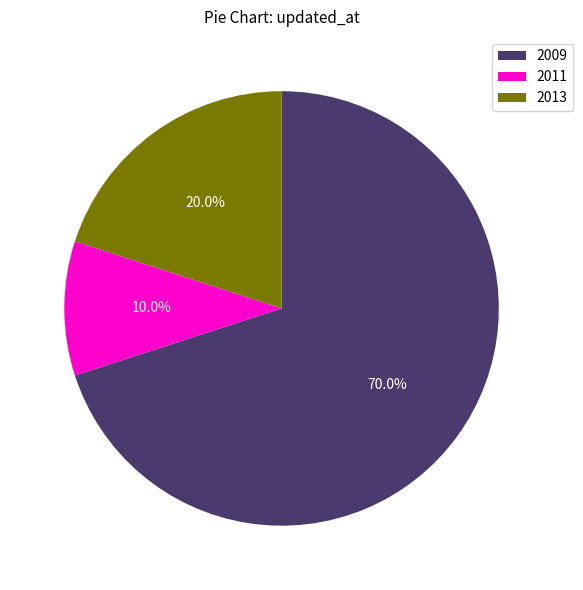

What percentage is NOT represented by 2011?

90.0%